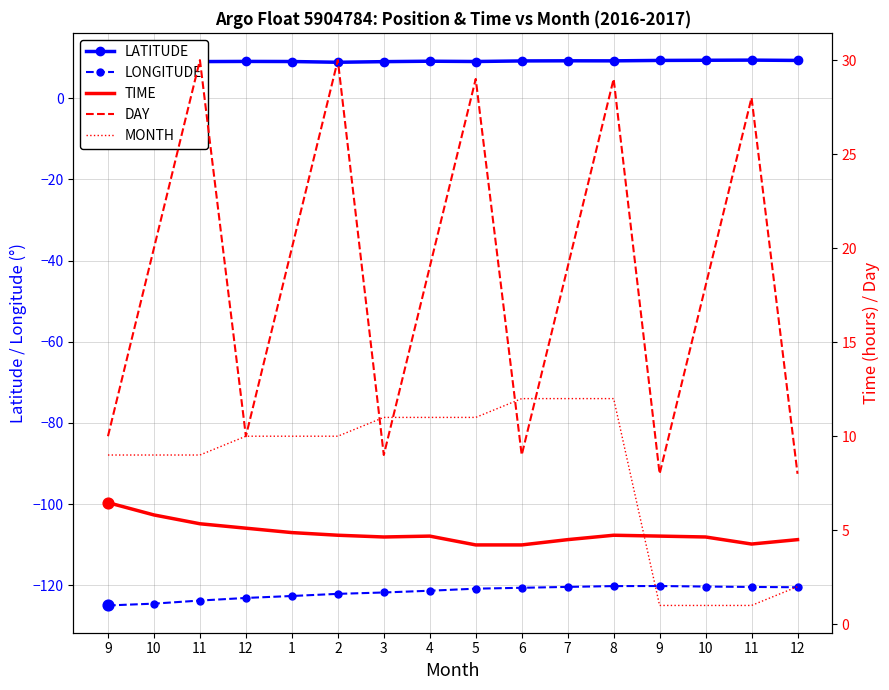

At how many categories does at least one series exceed -27?

16